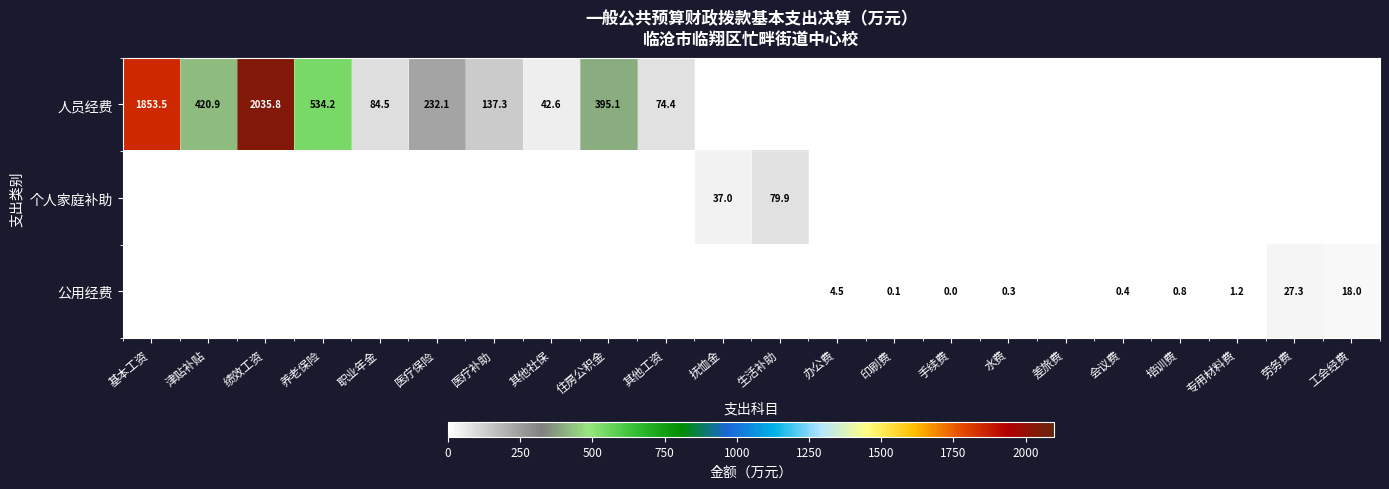

The 公用经费 series shows 18.0 at 工会经费. True or false?

True